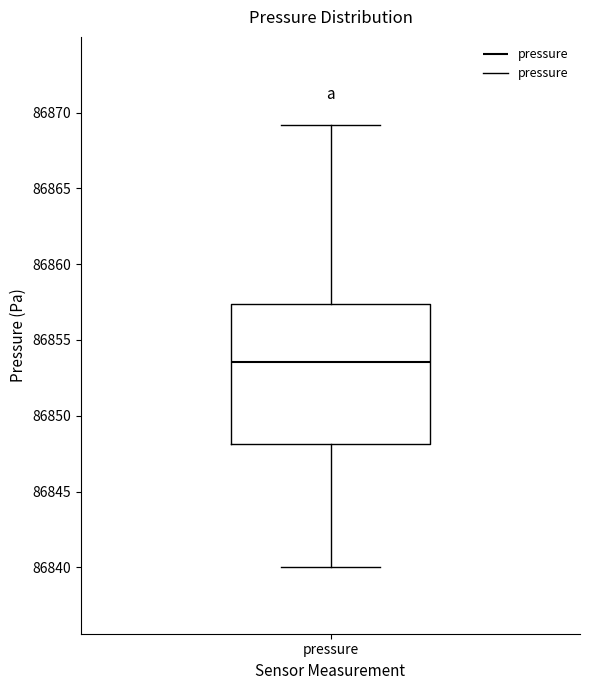

Where is the lower edge of the box for pressure on the y-axis? The values are not printed on the chart, so give them approximately, as read against the axis.

86848.0